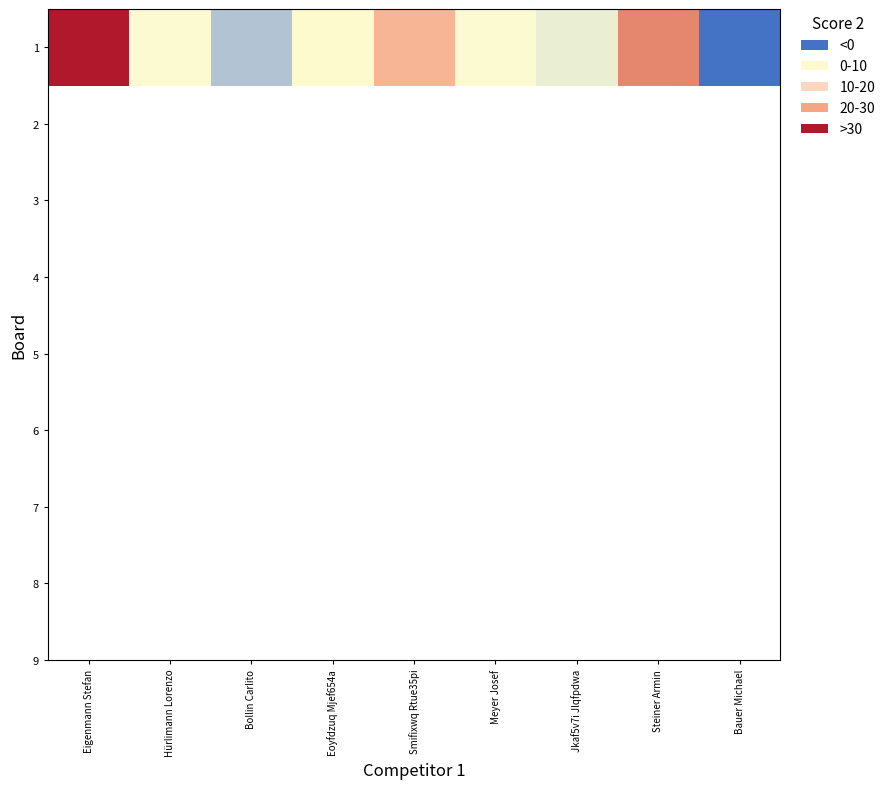

Reading left to right, what are all the values shown in this chart?

Eigenmann Stefan=25	Hürlimann Lorenzo=9	Bollin Carlito=5	Eoyfdzuq Mjef654a=11	Smifixwq Rtue35pi=20	Meyer Josef=9	Jkaf5v7i Jlqfpdwa=7	Steiner Armin=22	Bauer Michael=0